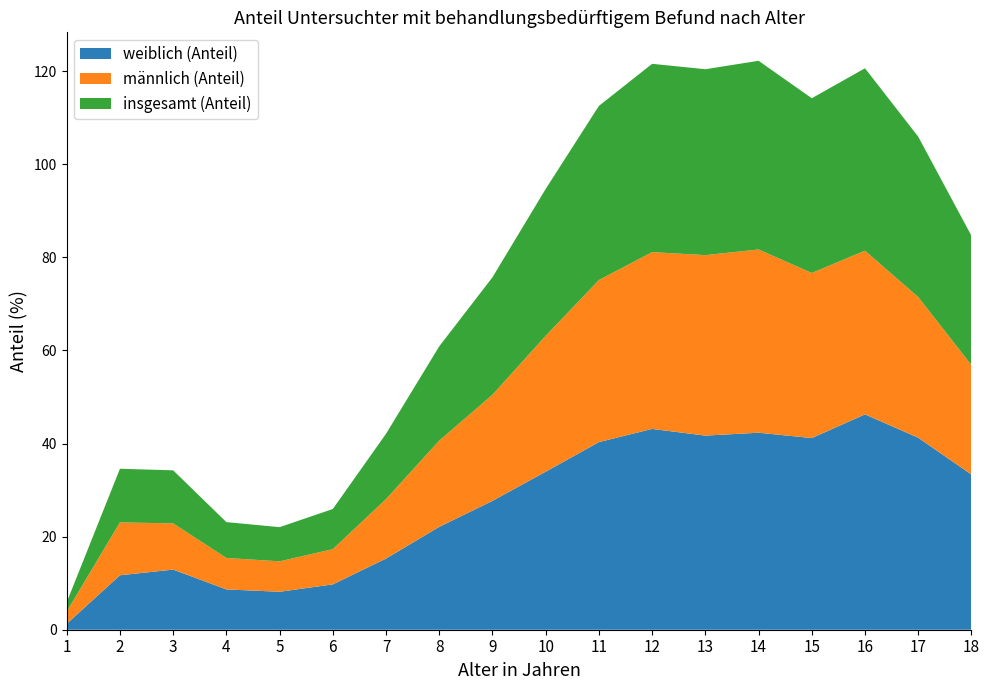

Reading left to right, list all the values displayed in this chart.

weiblich (Anteil): 1=1.3	2=11.7	3=12.9	4=8.7	5=8.2	6=9.7	7=15.3	8=22.1	9=27.7	10=33.9	11=40.3	12=43.1	13=41.7	14=42.3	15=41.2	16=46.3	17=41.2	18=33.3
männlich (Anteil): 1=2.7	2=11.4	3=9.9	4=6.8	5=6.5	6=7.6	7=12.8	8=18.5	9=22.8	10=29.2	11=34.8	12=38.0	13=38.8	14=39.4	15=35.5	16=35.2	17=30.2	18=23.5
insgesamt (Anteil): 1=2.0	2=11.5	3=11.4	4=7.7	5=7.3	6=8.6	7=14.0	8=20.3	9=25.2	10=31.5	11=37.4	12=40.5	13=39.9	14=40.5	15=37.5	16=39.2	17=34.4	18=27.8